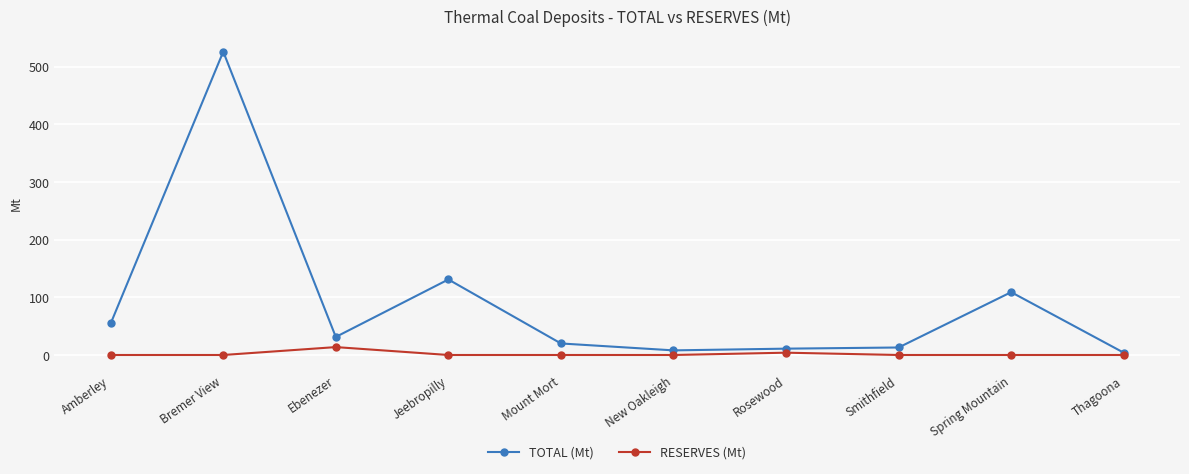

How many lines are shown in the chart?

2